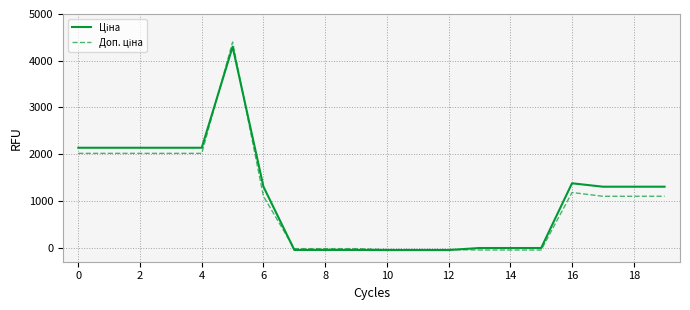

How many lines are shown in the chart?

2